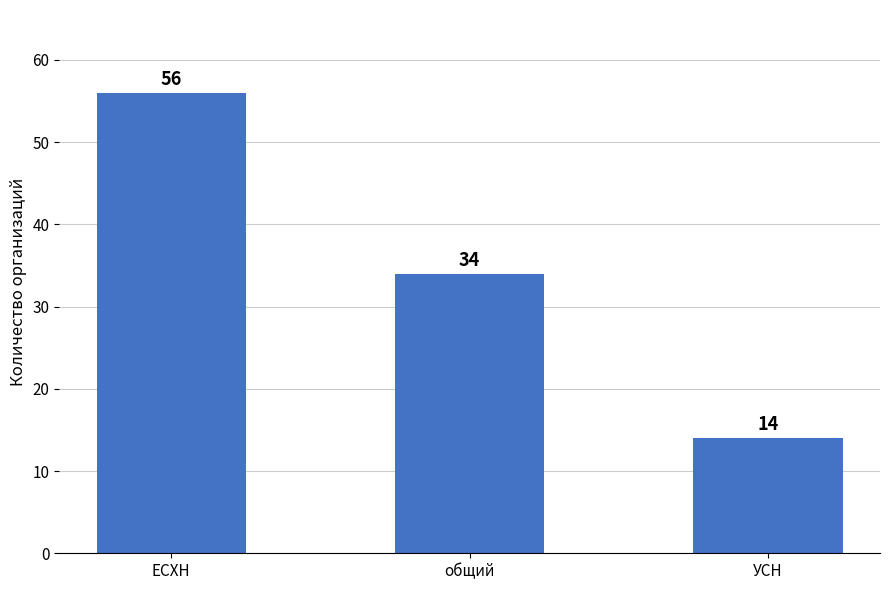

Reading left to right, extract all data points from this chart.

56	34	14